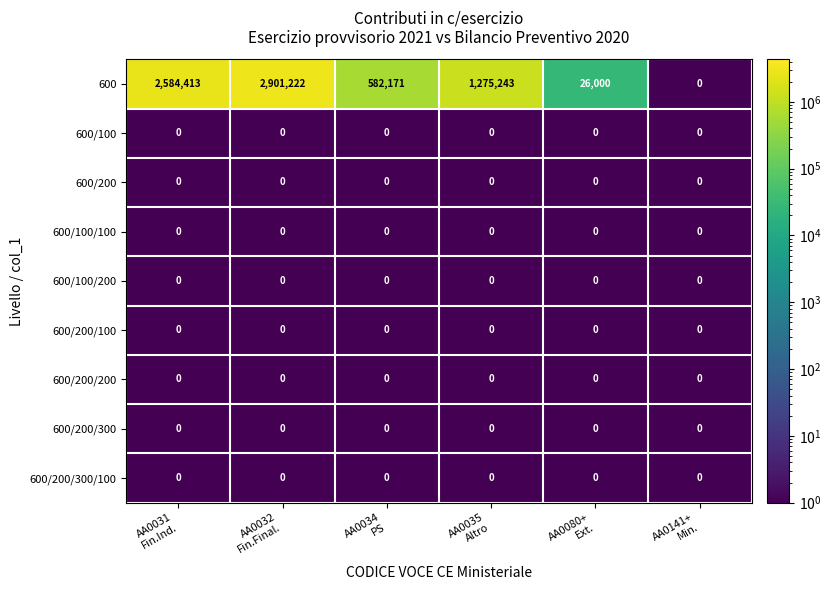

What is the difference between the maximum and minimum values in the 600 series?

2901222